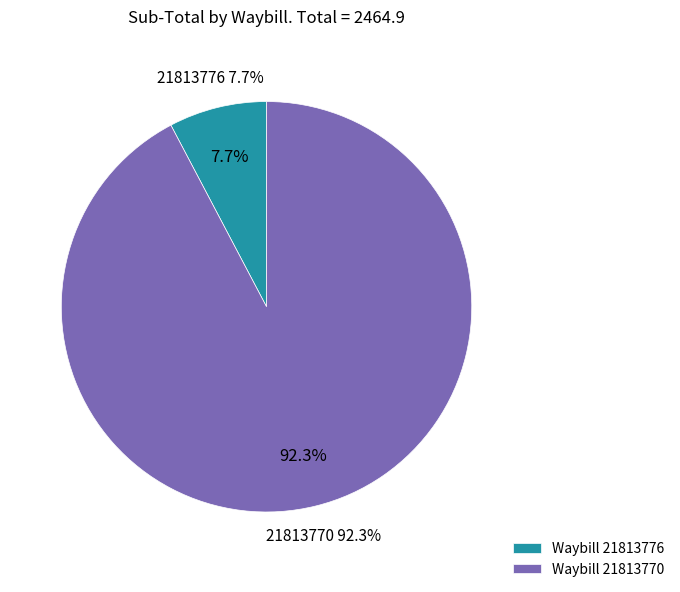

Rank the categories by value from lowest to highest.

21813776, 21813770